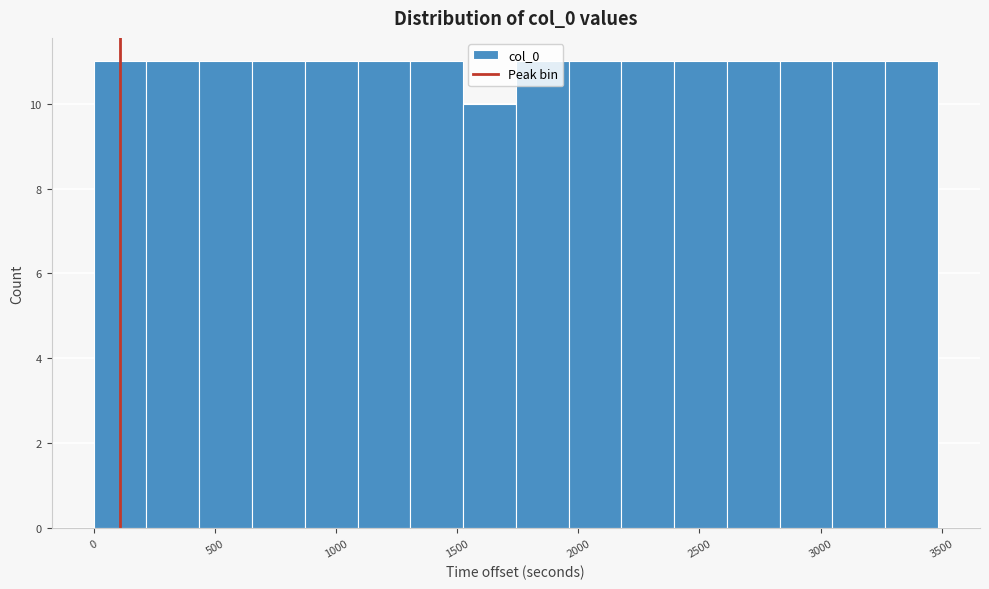

How tall is the bar that spans 1750 to 1950 on the x-axis? Neither the bar edges nor the heights are printed on the chart, so give them approximately, as read against the axes.

11